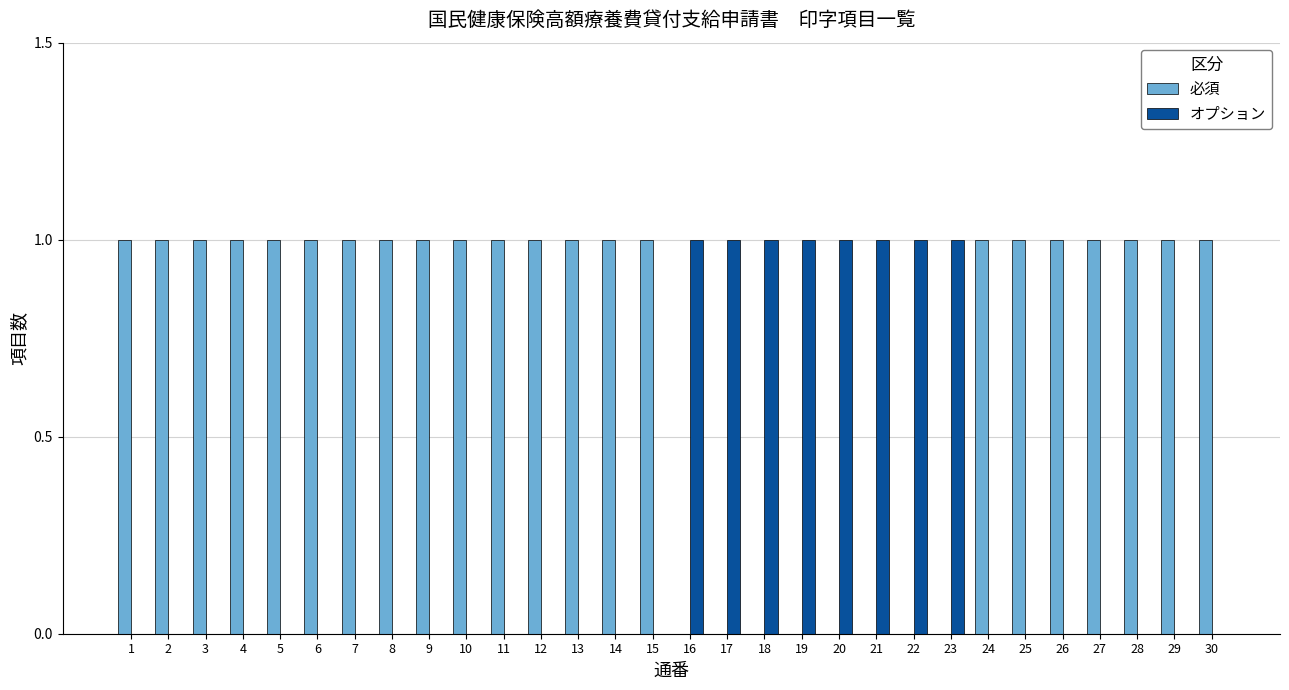

Reading left to right, what are all the values shown in this chart?

必須: 1	1	1	1	1	1	1	1	1	1	1	1	1	1	1	0	0	0	0	0	0	0	0	1	1	1	1	1	1	1
オプション: 0	0	0	0	0	0	0	0	0	0	0	0	0	0	0	1	1	1	1	1	1	1	1	0	0	0	0	0	0	0